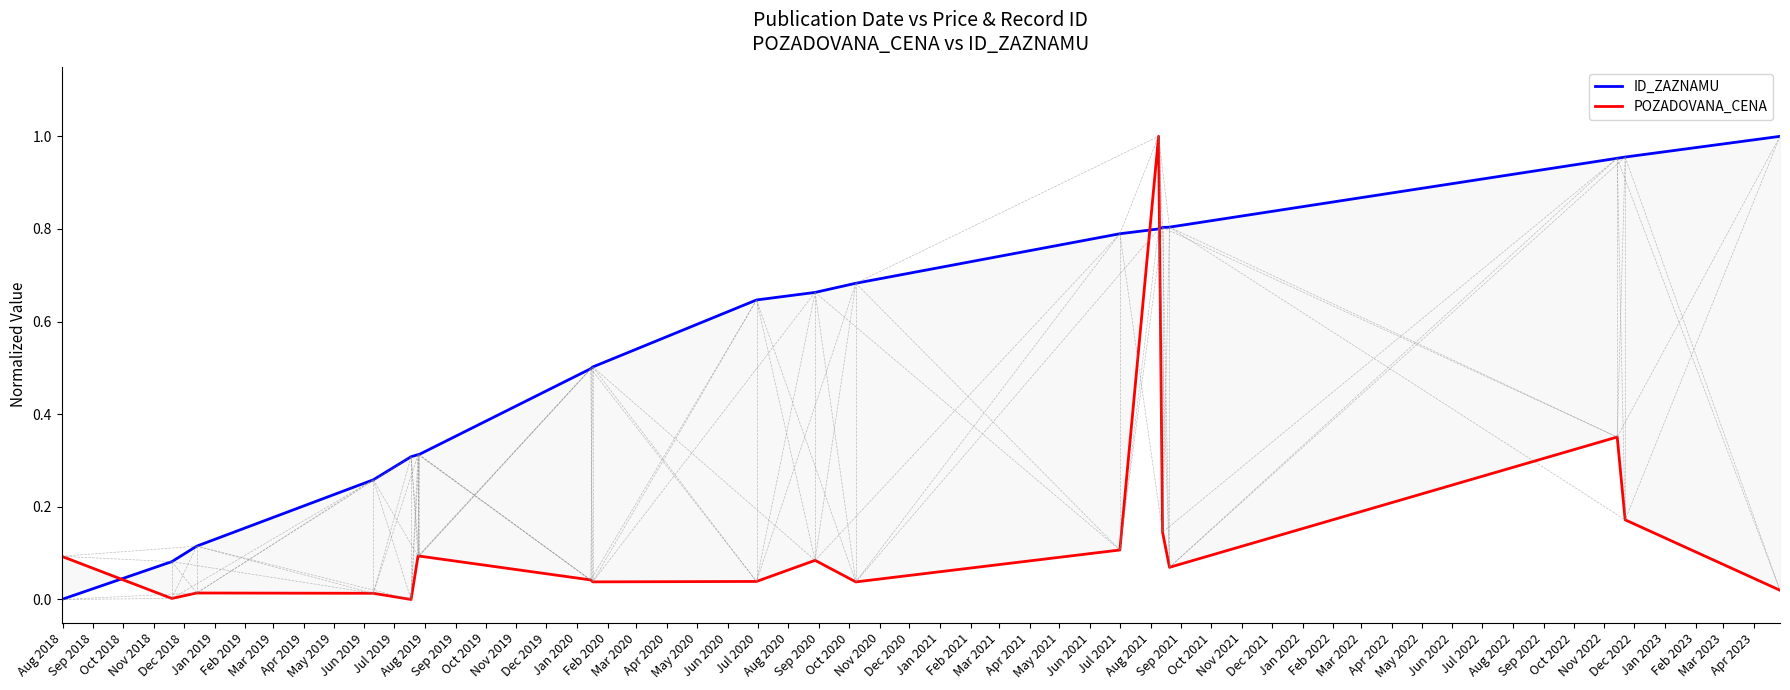

What is the sum of all ID_ZAZNAMU values?

10.5